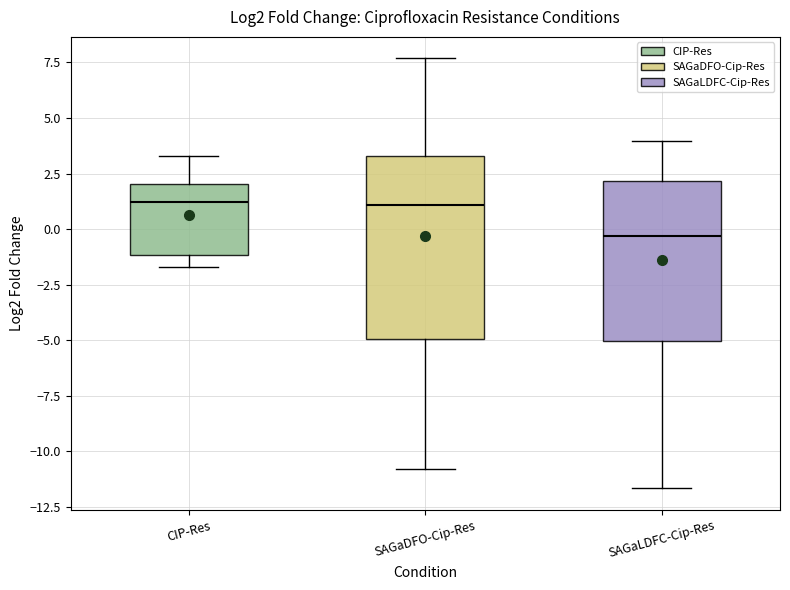

Where does the upper whisker of the box for SAGaLDFC-Cip-Res end on the y-axis? The values are not printed on the chart, so give them approximately, as read against the axis.

4.0